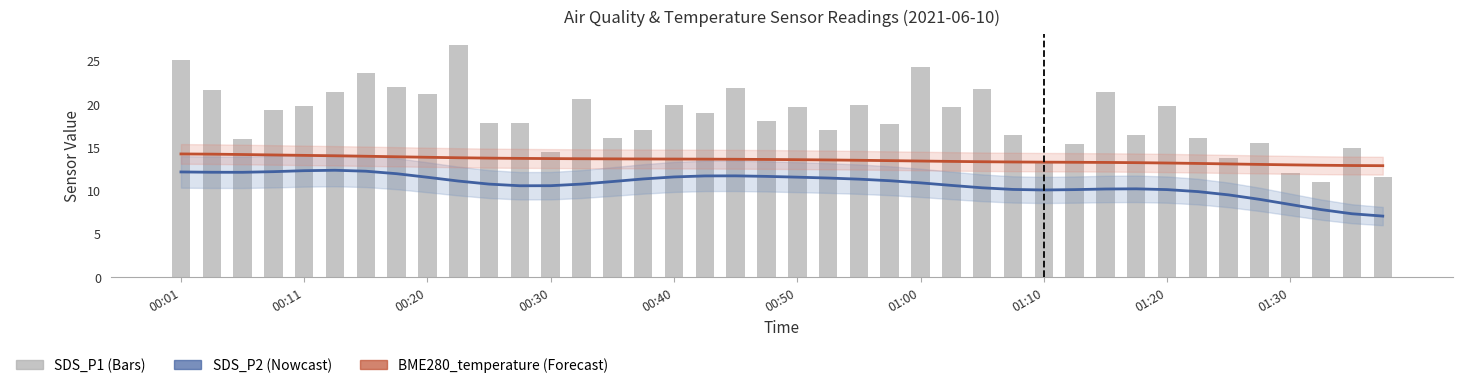

What is the difference between the second highest and second lowest values in the SDS_P1 series?

13.5